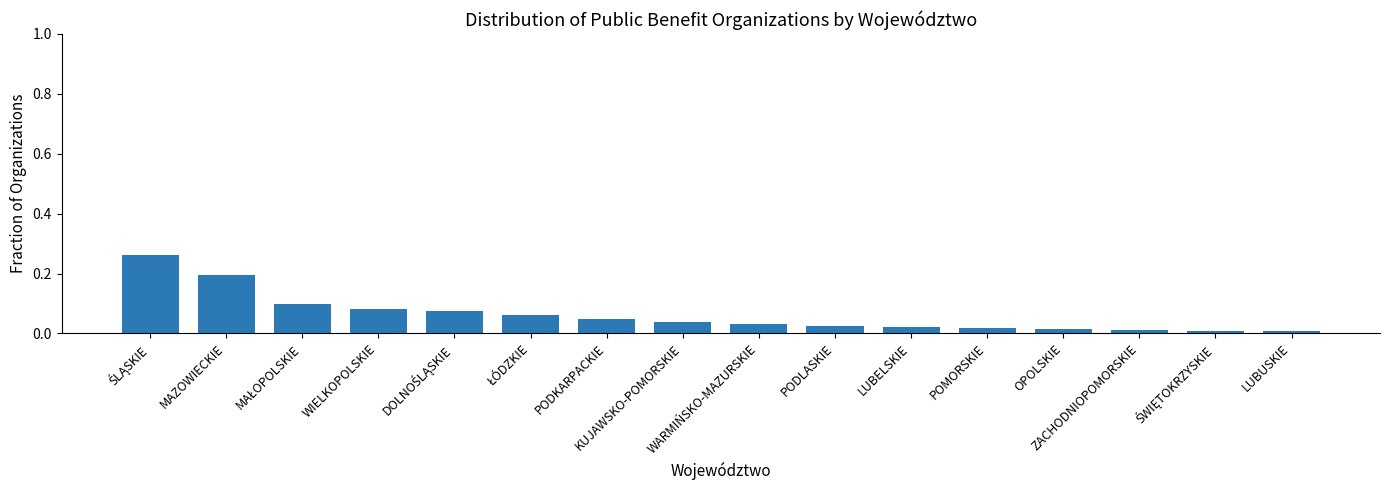

What is the sum of all values?

1.0